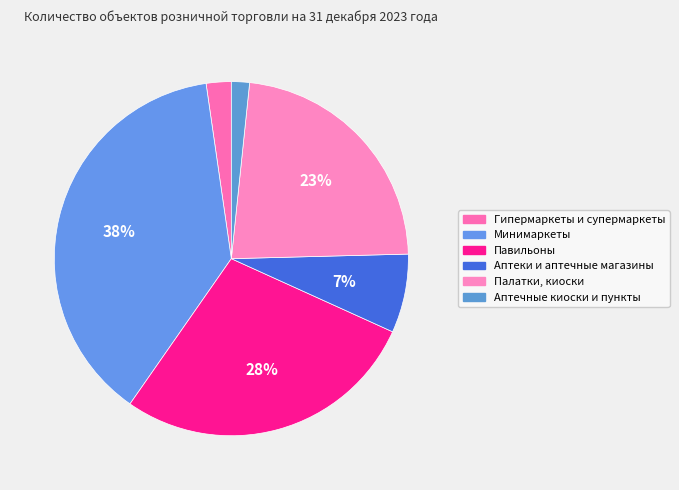

How many segments does this pie chart have?

6